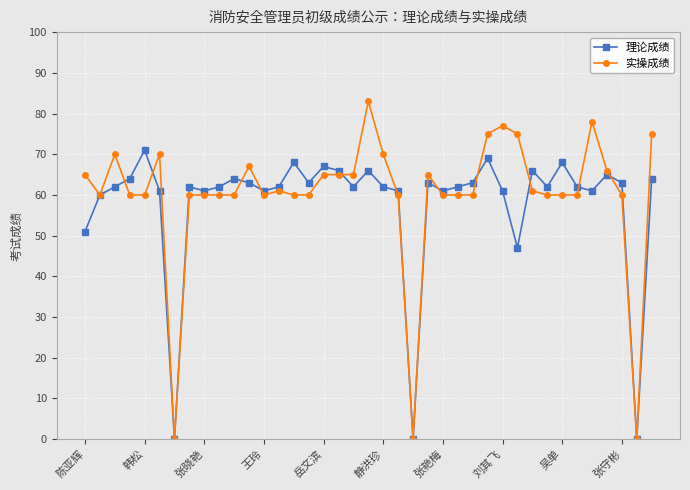

At how many categories does at least one series exceed 47?

36